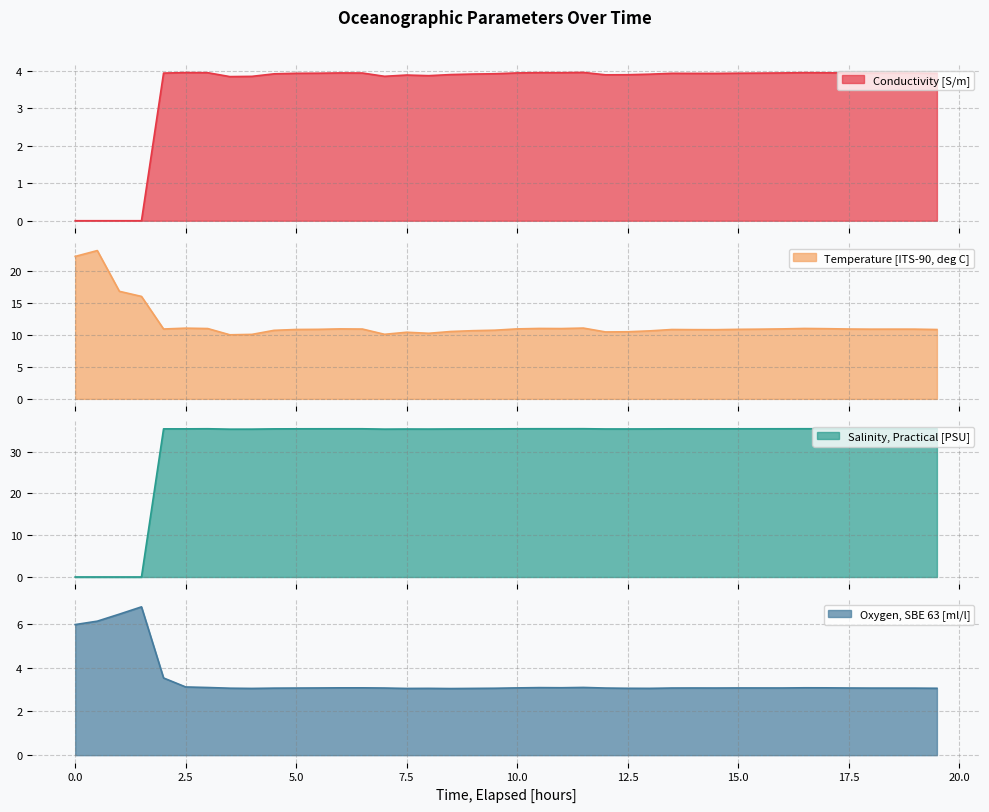

Which series has the largest total across all categories?

Salinity, Practical [PSU]